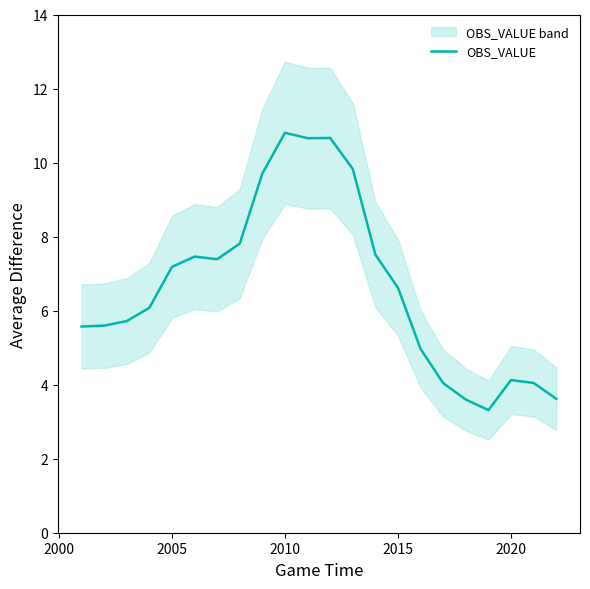

What is the maximum value for OBS_VALUE?

10.8